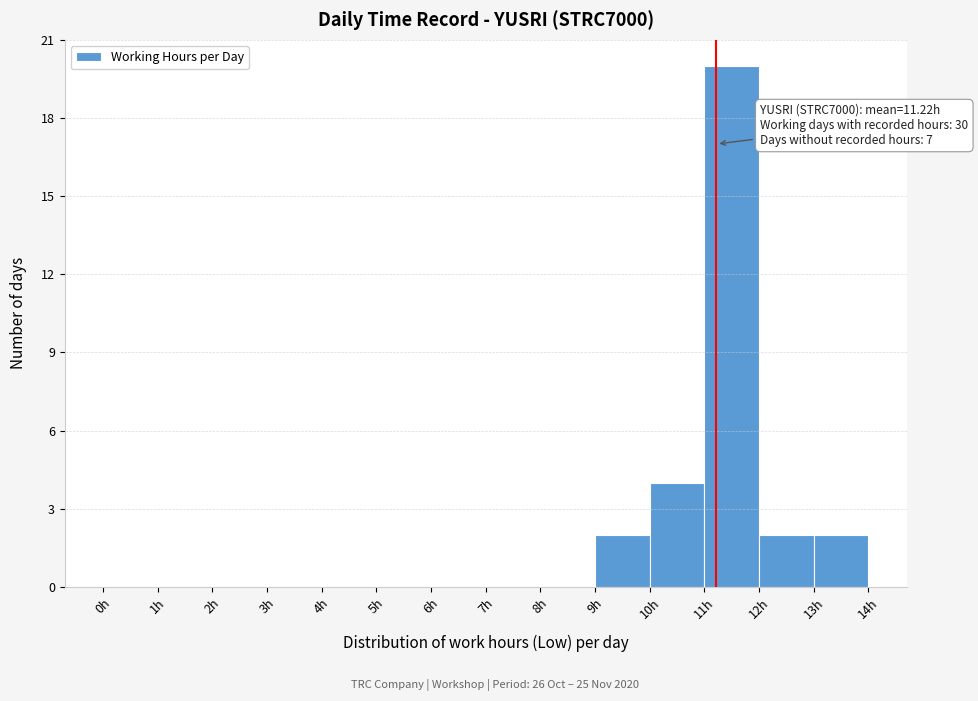

Which range on the x-axis has the tallest bar?

11 to 12